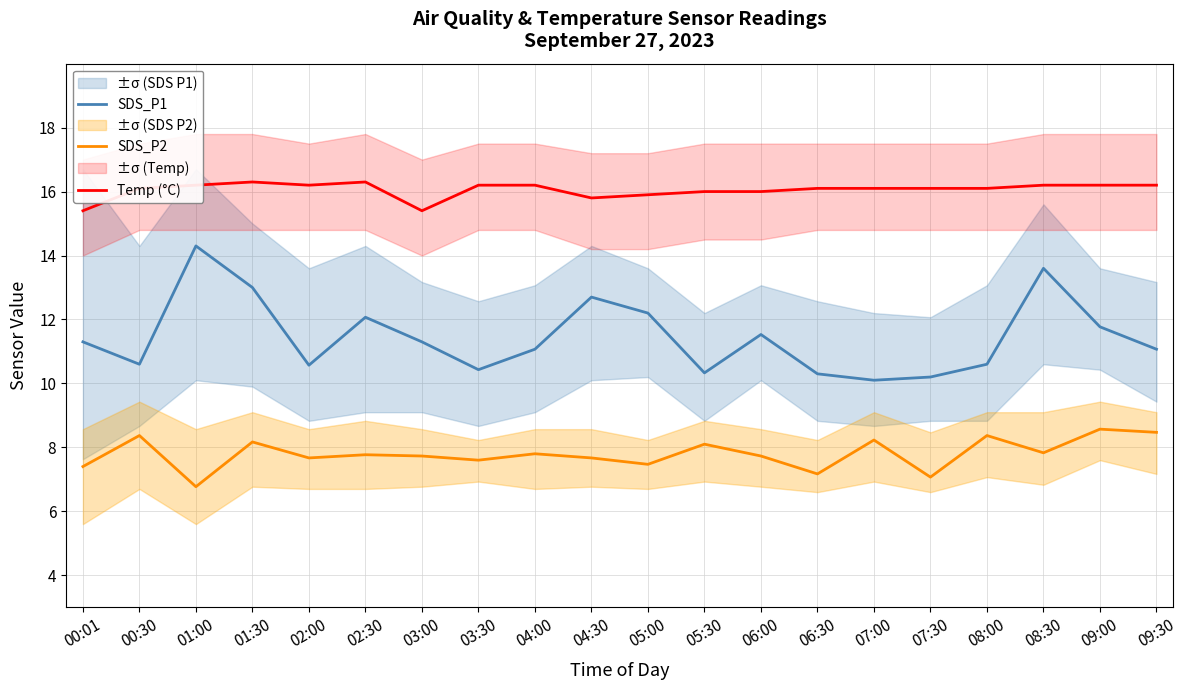

In Temp (°C), how many points are higher than both neighbors (excluding endpoints)?

2